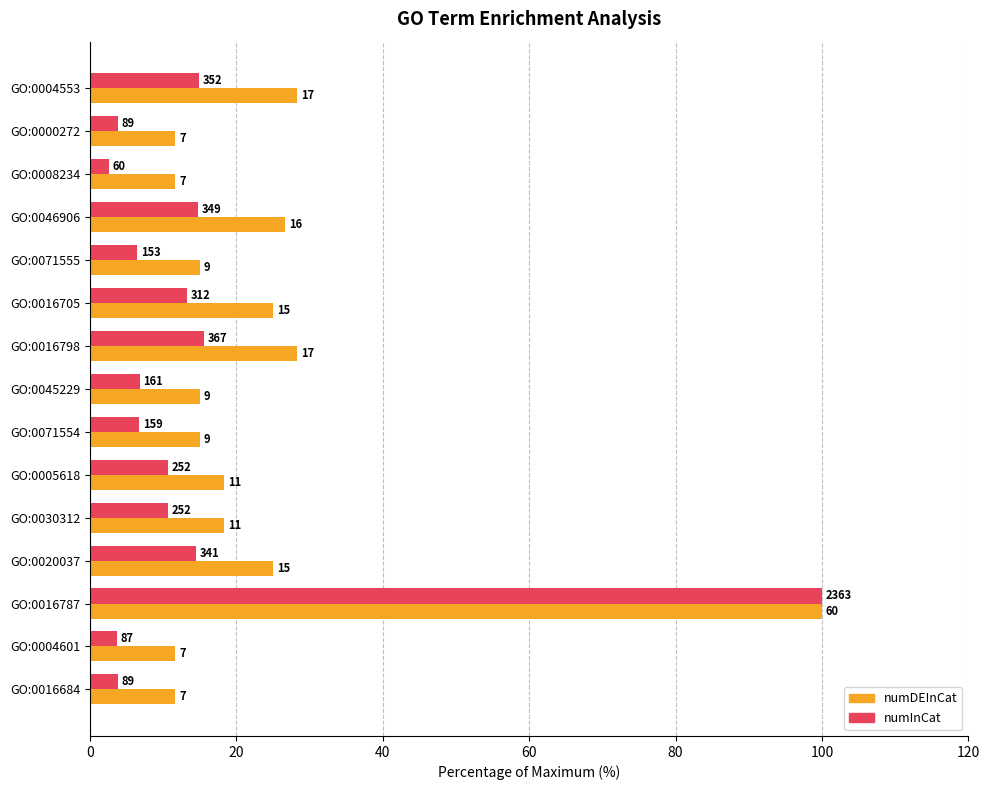

What are all the series names shown in the legend?

numDEInCat, numInCat